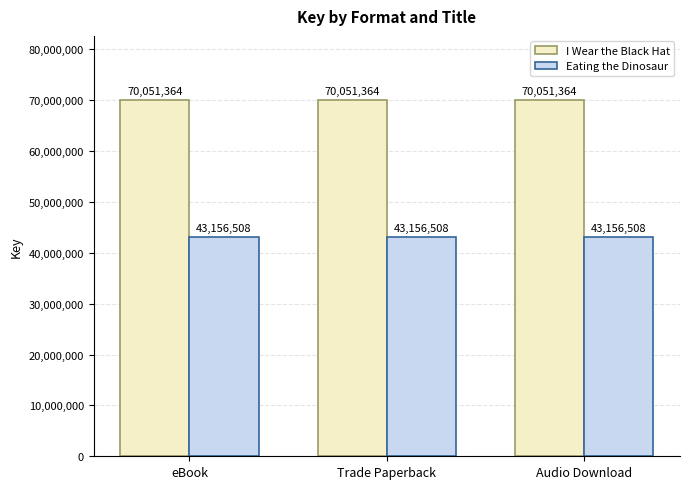

What is the label of the 3rd bar from the left?

Audio Download